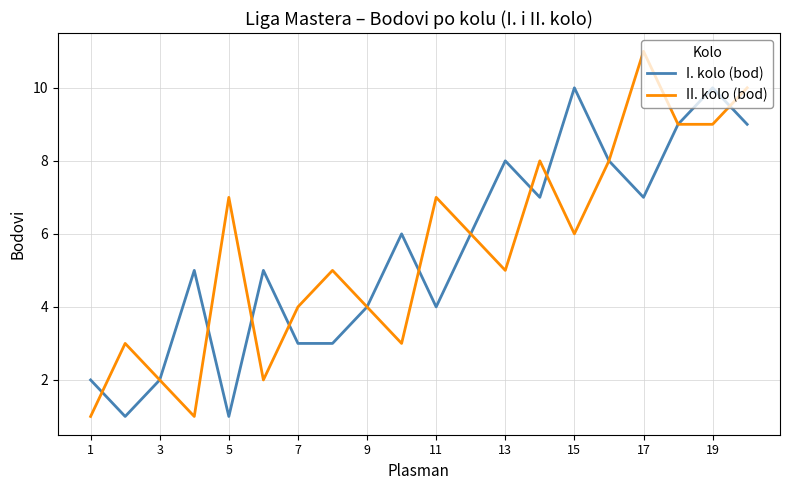

Rank the series by their maximum value, from lowest to highest.

I. kolo (bod), II. kolo (bod)